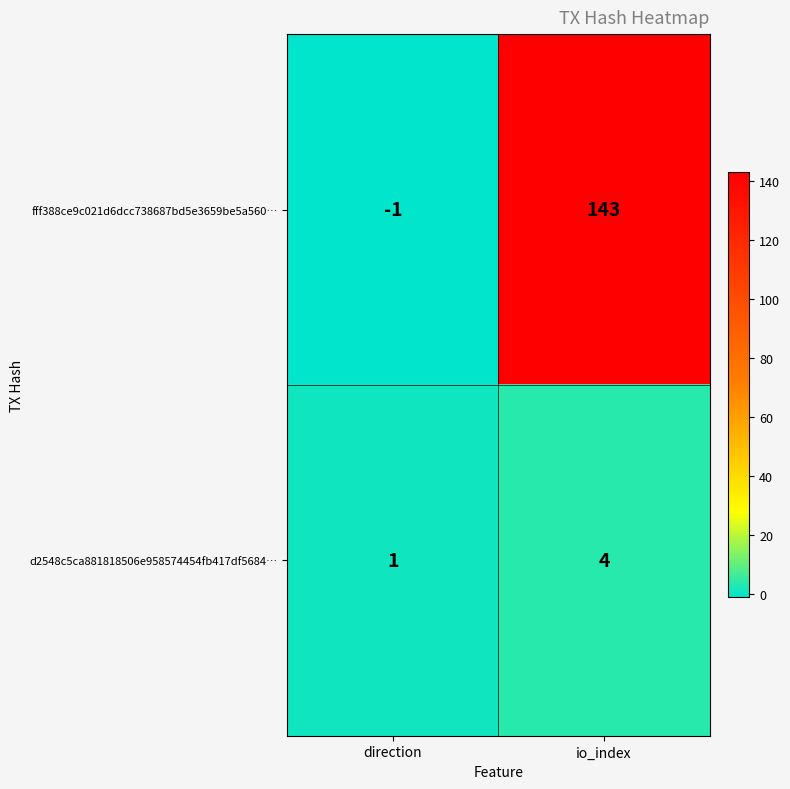

Is it true that fff388ce9c021d6dcc738687bd5e3659be5a560… equals 57 at io_index?

False